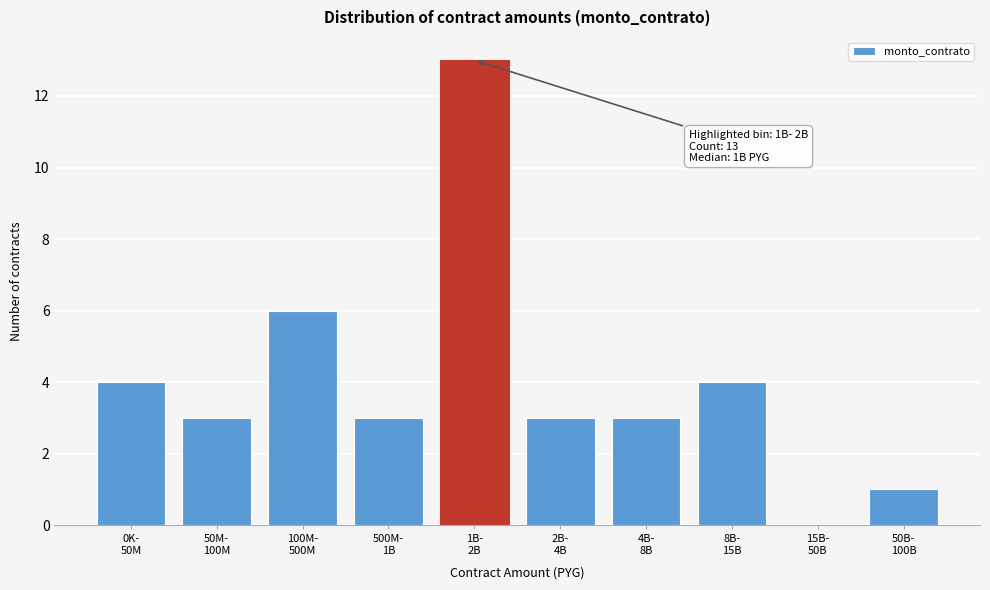

What is the sum of all values?

40